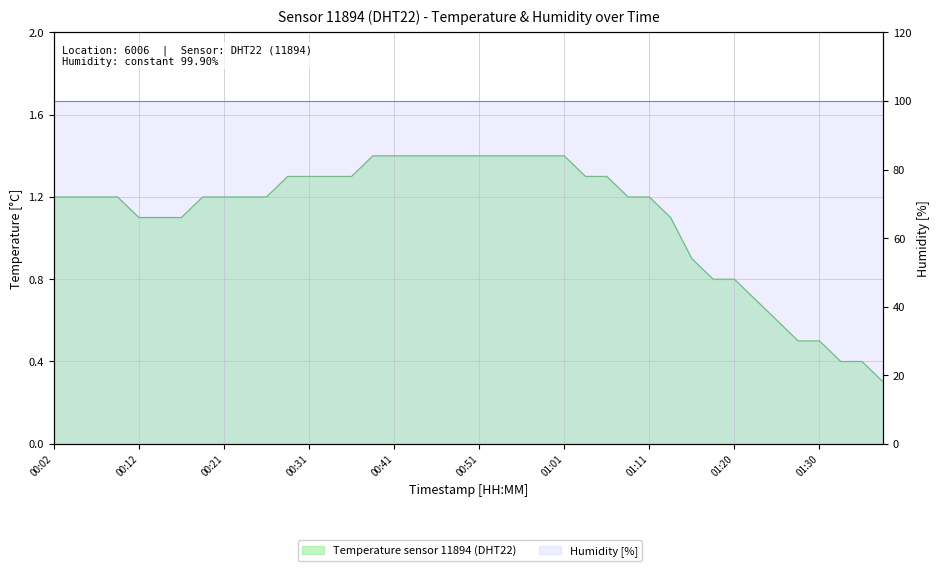

Reading left to right, extract all data points from this chart.

1.2	1.2	1.2	1.2	1.1	1.1	1.1	1.2	1.2	1.2	1.2	1.3	1.3	1.3	1.3	1.4	1.4	1.4	1.4	1.4	1.4	1.4	1.4	1.4	1.4	1.3	1.3	1.2	1.2	1.1	0.9	0.8	0.8	0.7	0.6	0.5	0.5	0.4	0.4	0.3